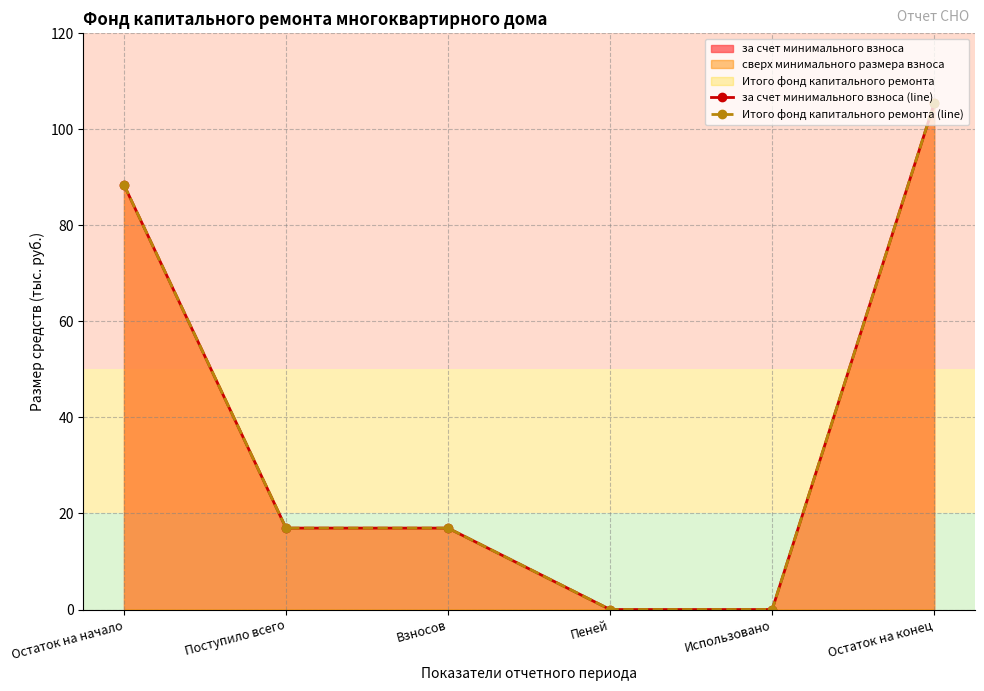

What is the highest value of the Итого фонд капитального ремонта (line) series?

105.4